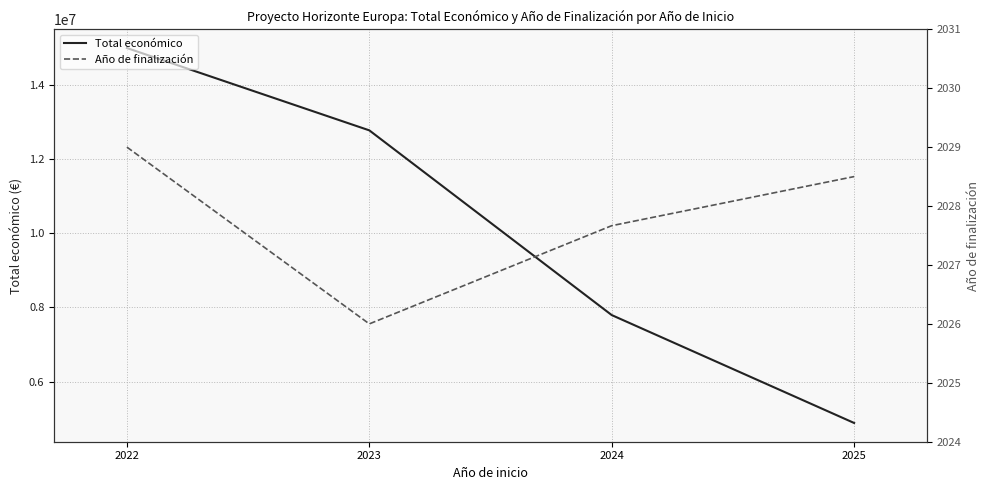

Between 2022 and 2025, which series saw the biggest shift?

Total económico